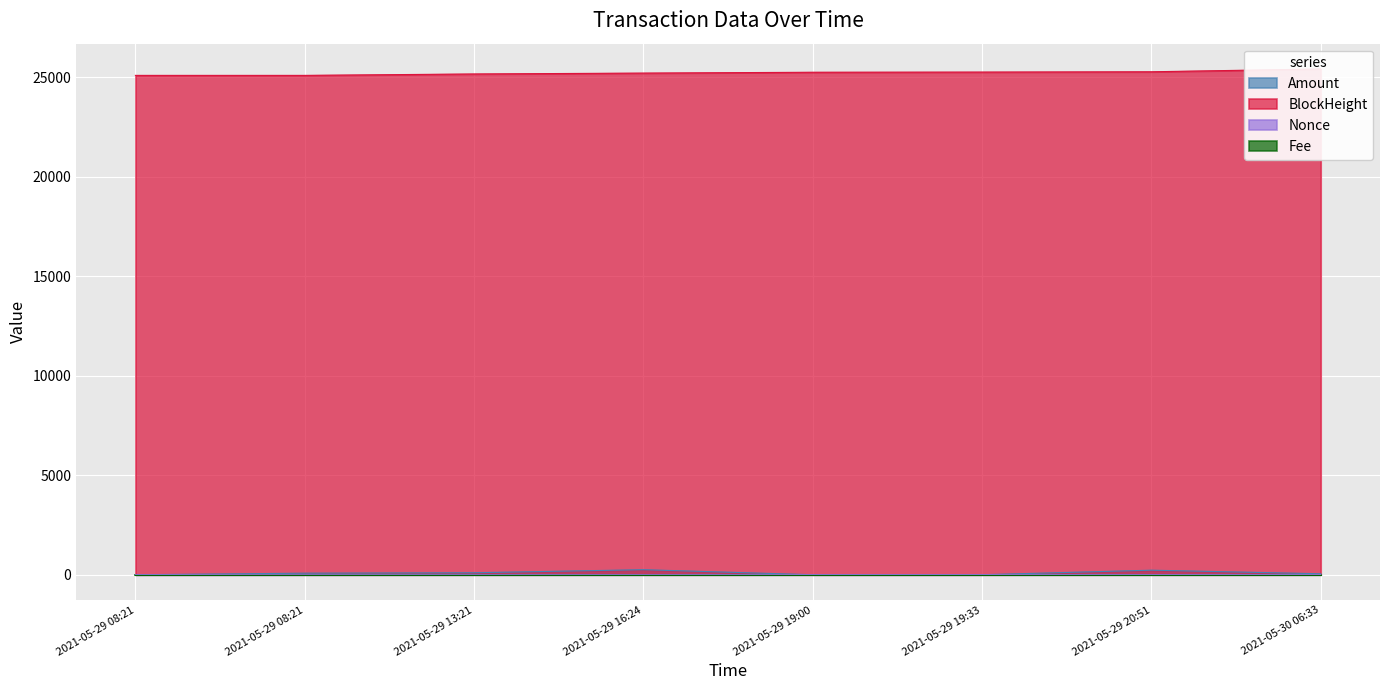

True or false: BlockHeight and Nonce intersect in this chart.

False